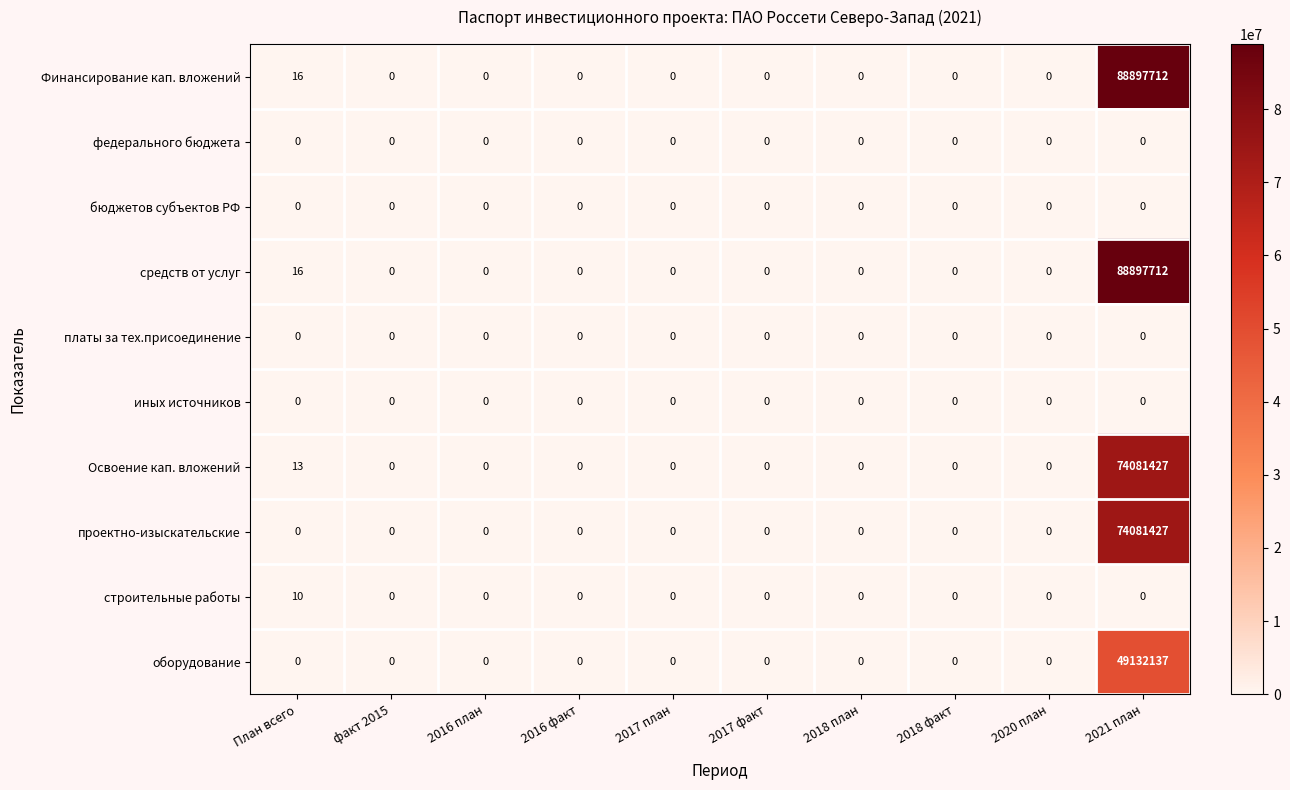

What is the maximum value shown in the chart?

88897712